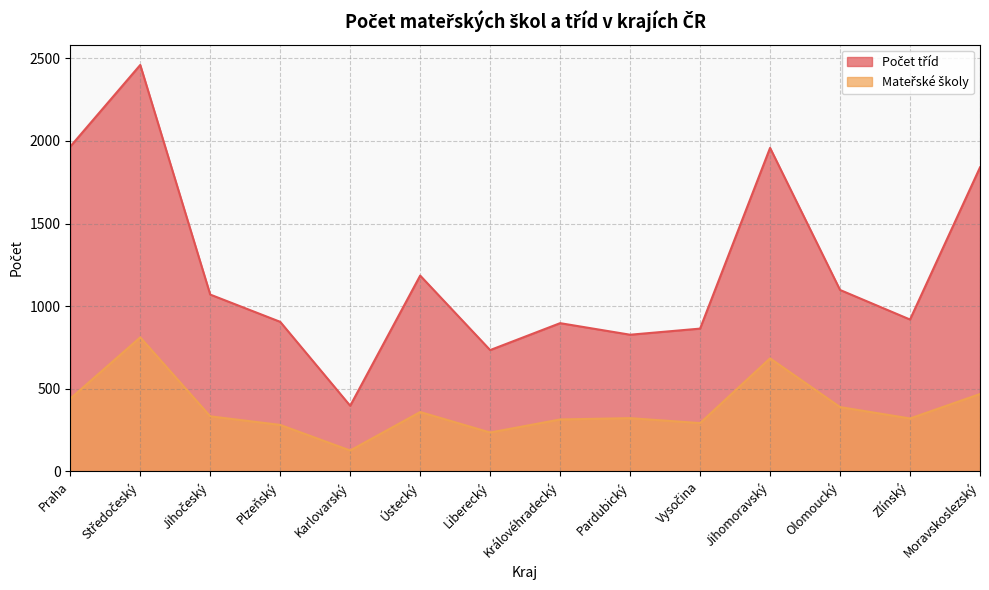

In Počet tříd, how many points are lower than both neighbors (excluding endpoints)?

4